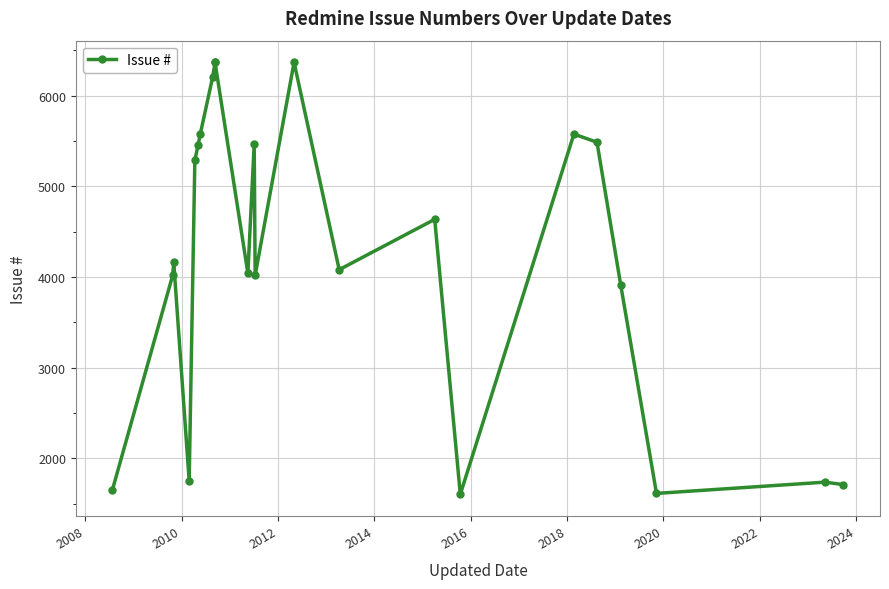

How many distinct data groups are displayed?

1